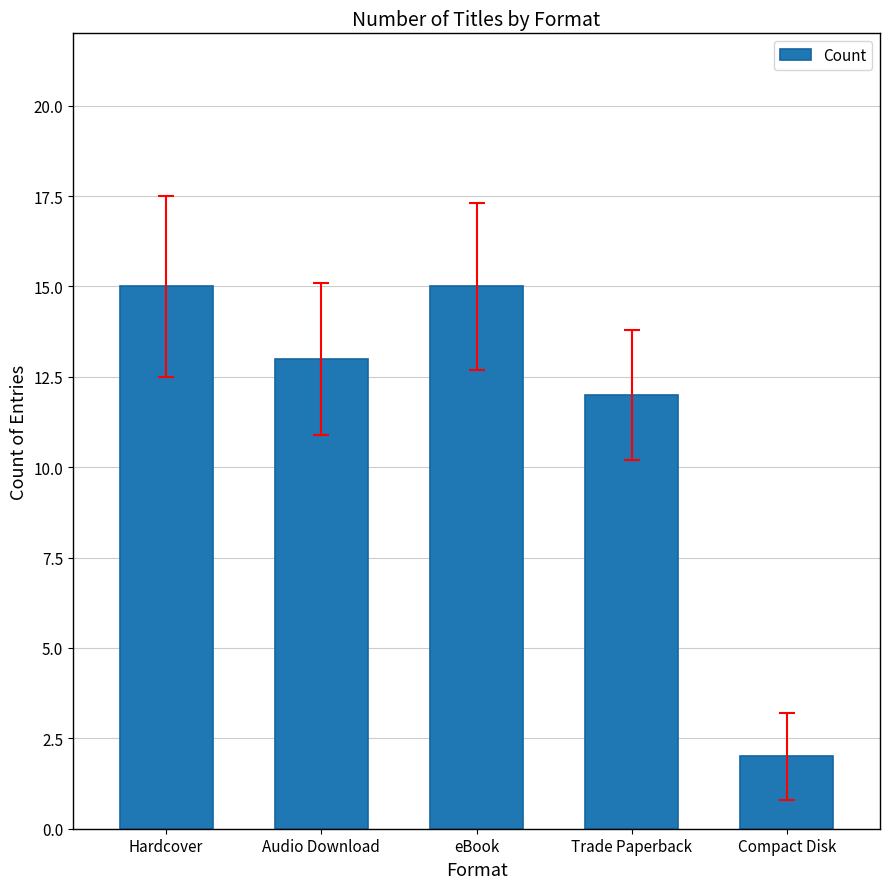

What is the sum of the values at Compact Disk and Hardcover?

17